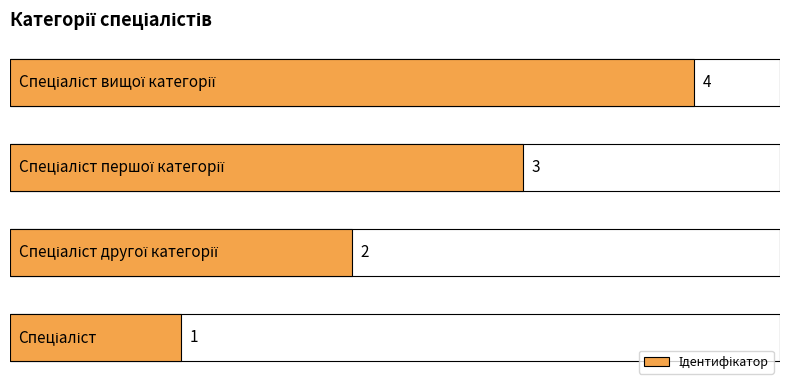

What is the greatest value displayed?

4